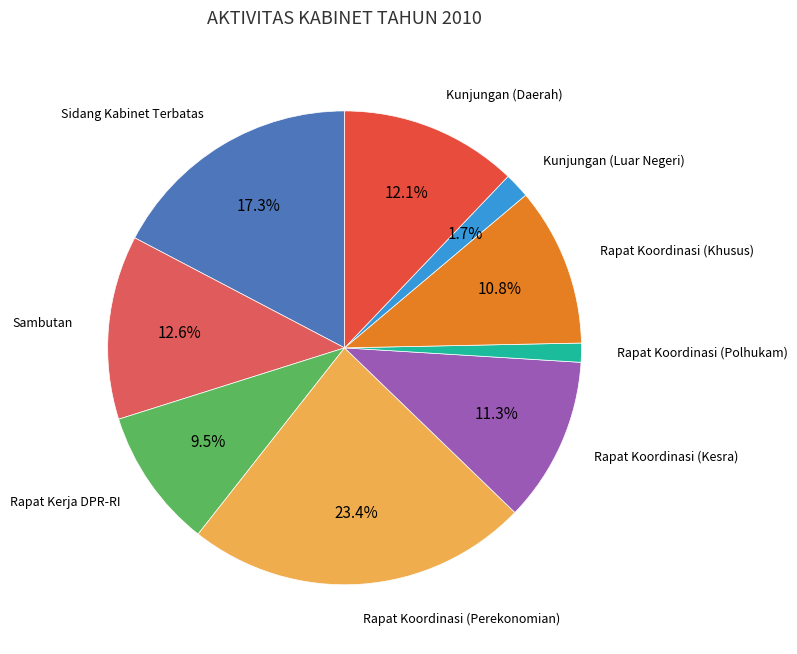

How many slices are in this pie chart?

9